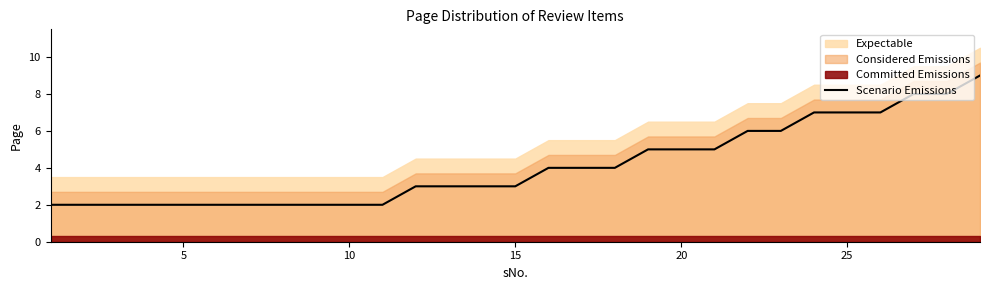

True or false: Scenario Emissions has a value of 5 at 20.

True